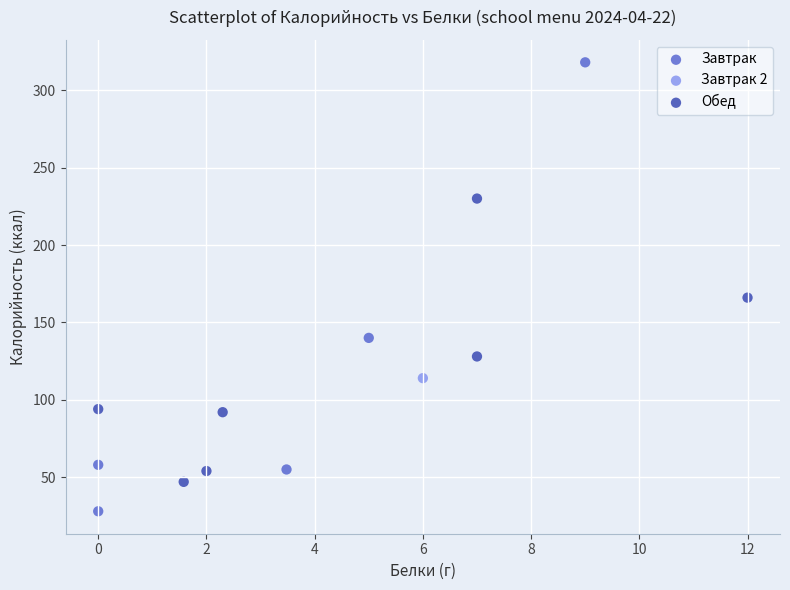

What are all the series names shown in the legend?

Завтрак, Завтрак 2, Обед